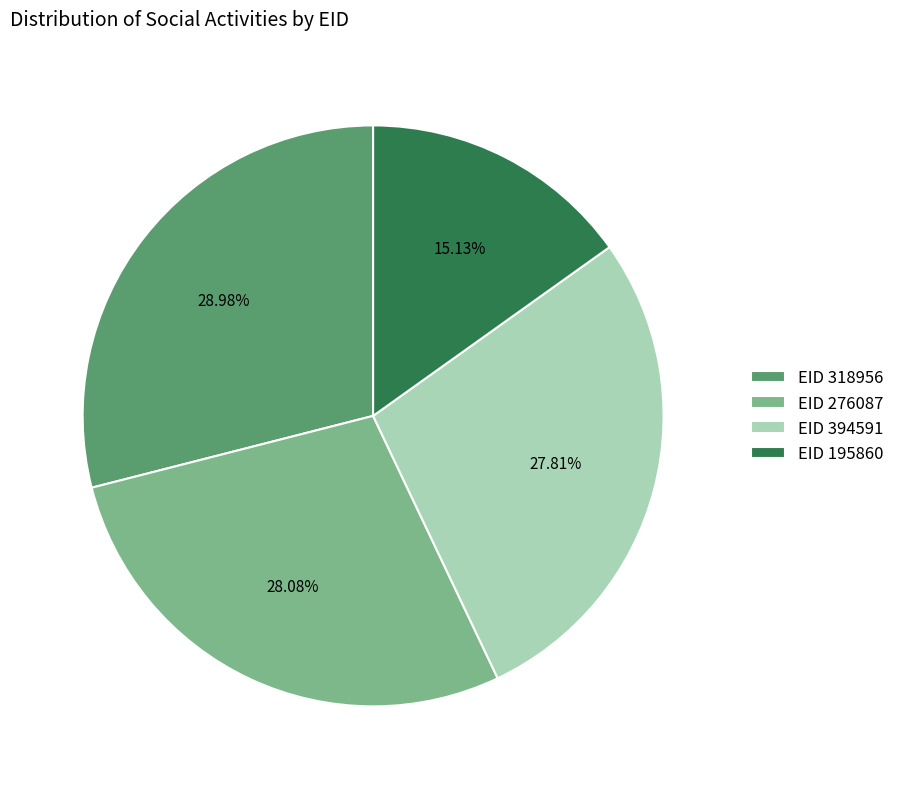

Is the sum of EID 276087 and EID 195860 greater than half?

No